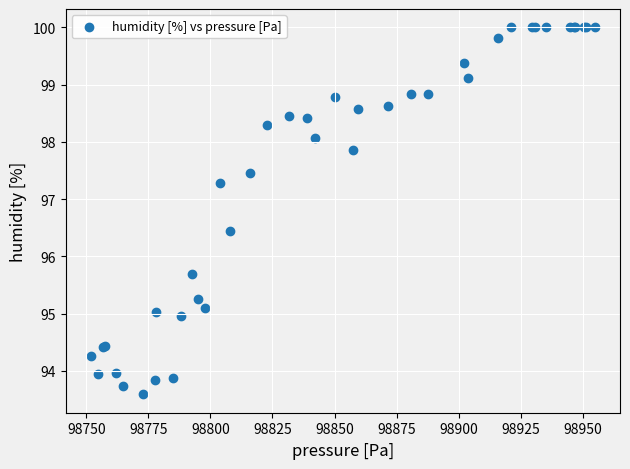

What Y value in the scatter plot is closest to 96?

95.7